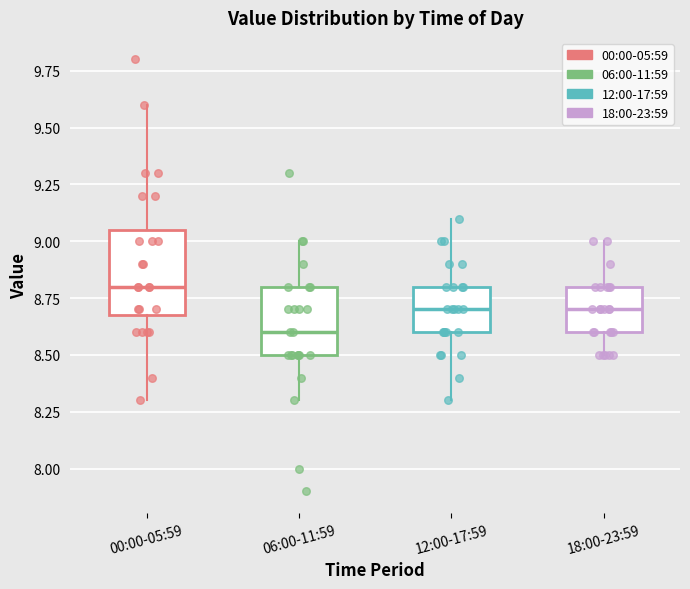

Where is the upper edge of the box for 06:00-11:59 on the y-axis? The values are not printed on the chart, so give them approximately, as read against the axis.

8.80